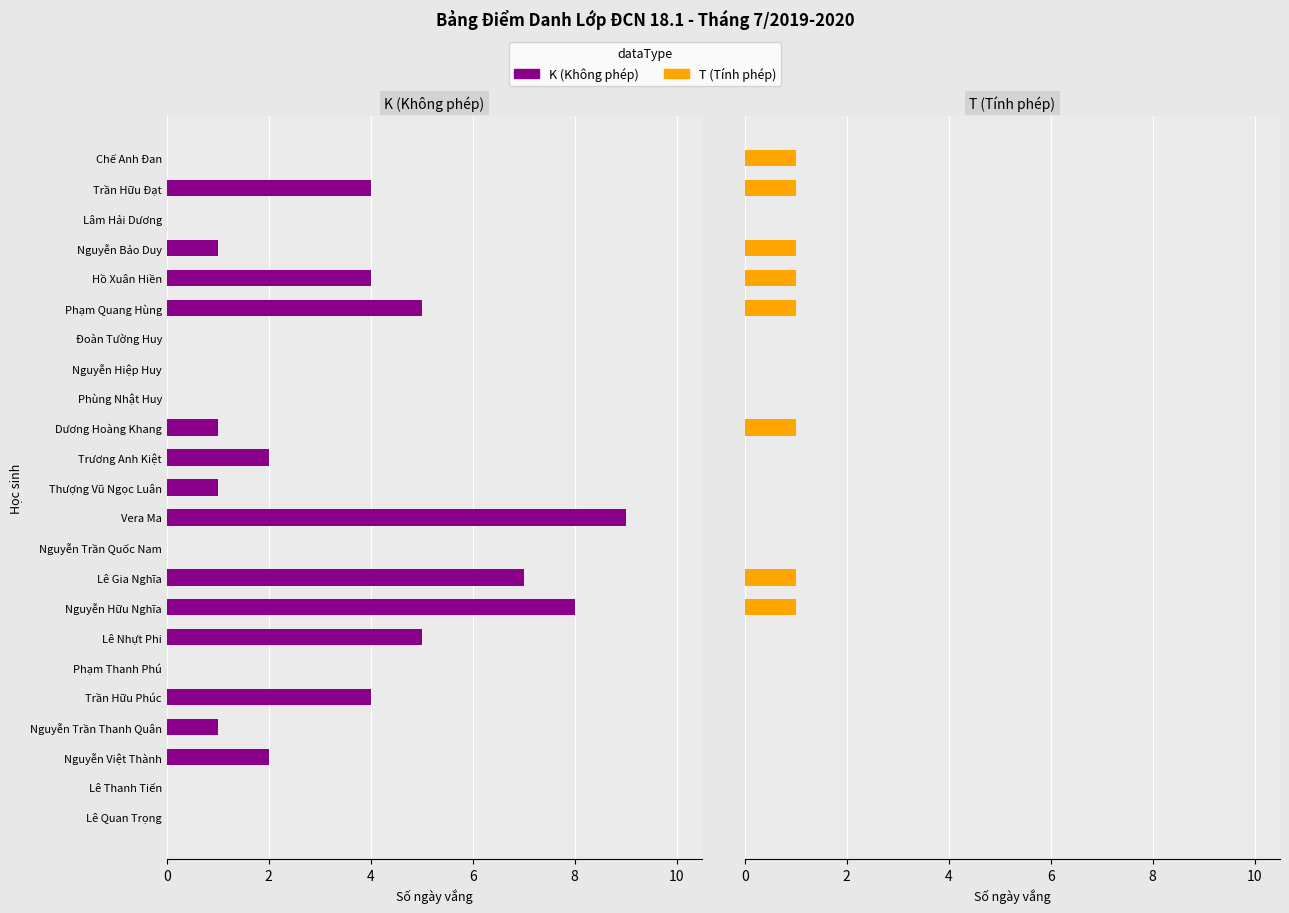

Which series has the largest range (max minus min)?

K (Không phép)